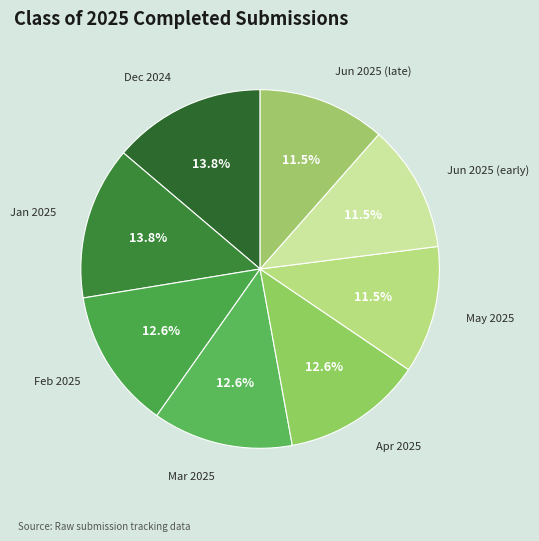

What is the ratio of the value at Apr 2025 to the value at Jan 2025?

0.9